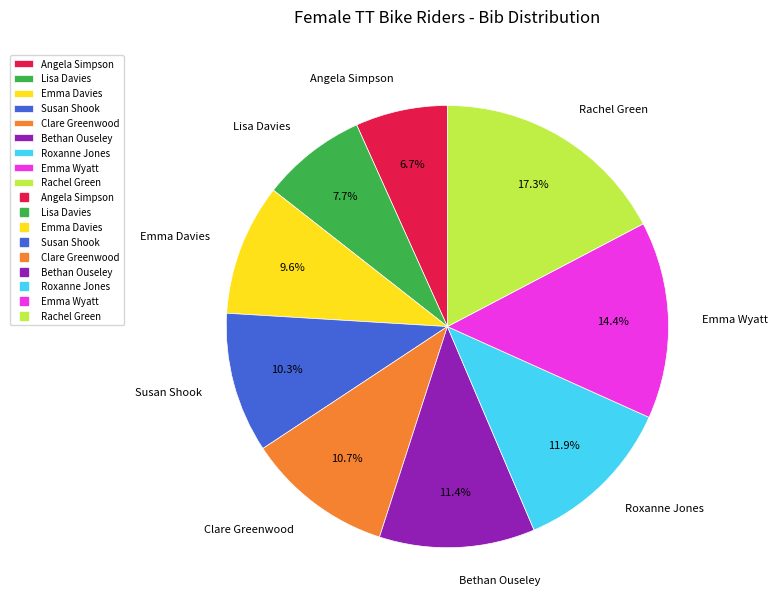

What is the total percentage of Susan Shook and Emma Wyatt?

24.7%